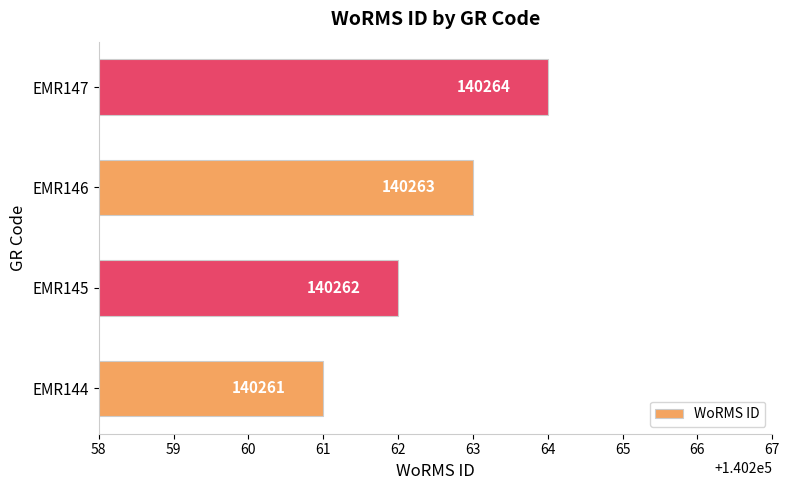

List the labels in order of value, smallest first.

EMR144, EMR145, EMR146, EMR147